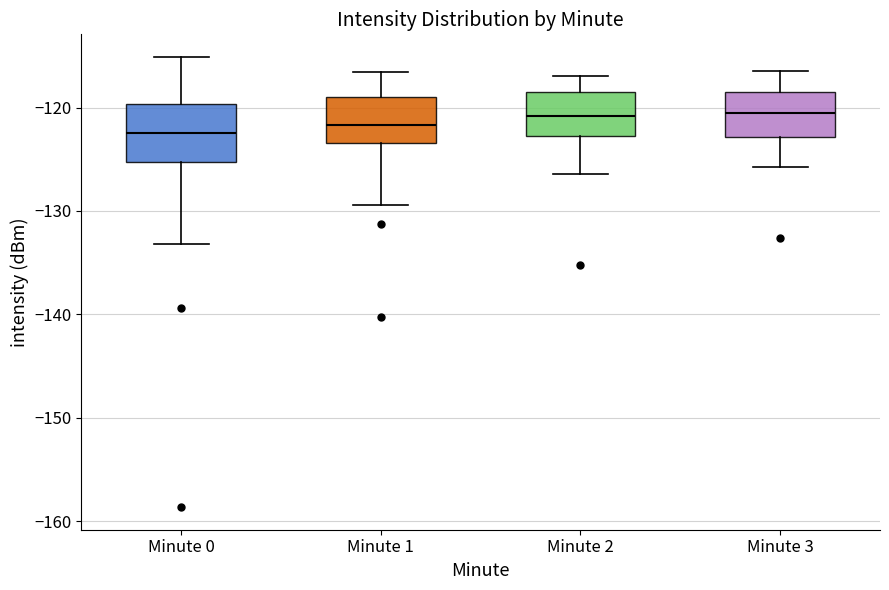

Reading left to right, transcribe this box plot: for each box, give where its median line is, the range the box spans, and where its two whiskers end, as read against the y-axis. The values are not printed on the chart, so give them approximately, as read against the axis.

Minute 0: median -122, box -125 to -120, whiskers -133 to -115
Minute 1: median -122, box -123 to -119, whiskers -129 to -117
Minute 2: median -121, box -123 to -118, whiskers -126 to -117
Minute 3: median -121, box -123 to -119, whiskers -126 to -116